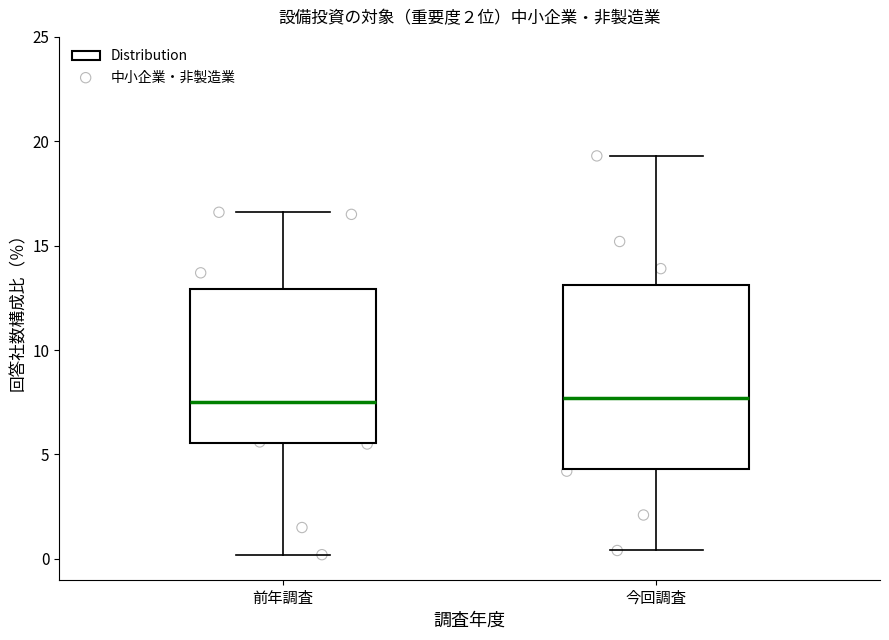

Reading left to right, read every box against the y-axis: the position of its median line, the range the box covers, and the ends of its whiskers. The values are not printed on the chart, so give them approximately, as read against the axis.

前年調査: median 7.5, box 5.5 to 13.0, whiskers 0.0 to 16.5
今回調査: median 7.5, box 4.5 to 13.0, whiskers 0.5 to 19.5